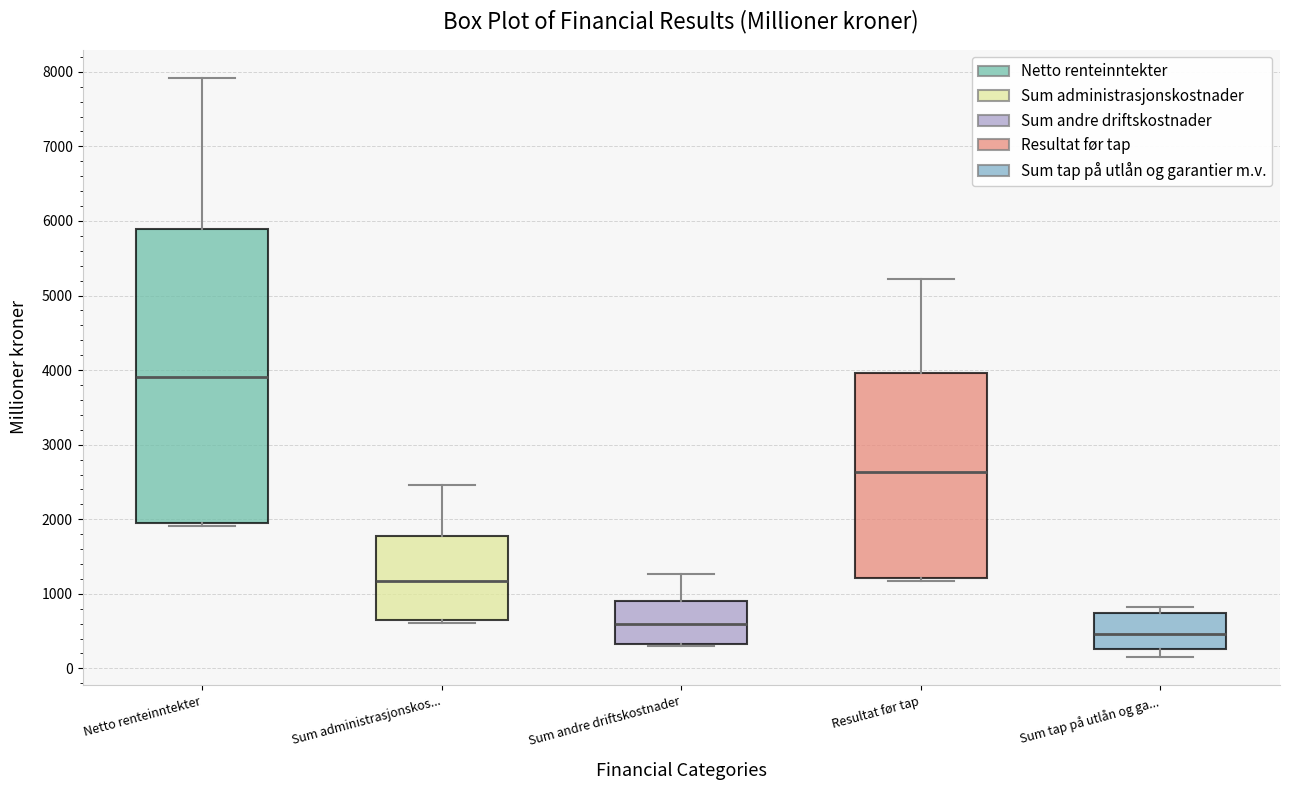

Where is the upper edge of the box for Sum andre driftskostnader on the y-axis? The values are not printed on the chart, so give them approximately, as read against the axis.

900